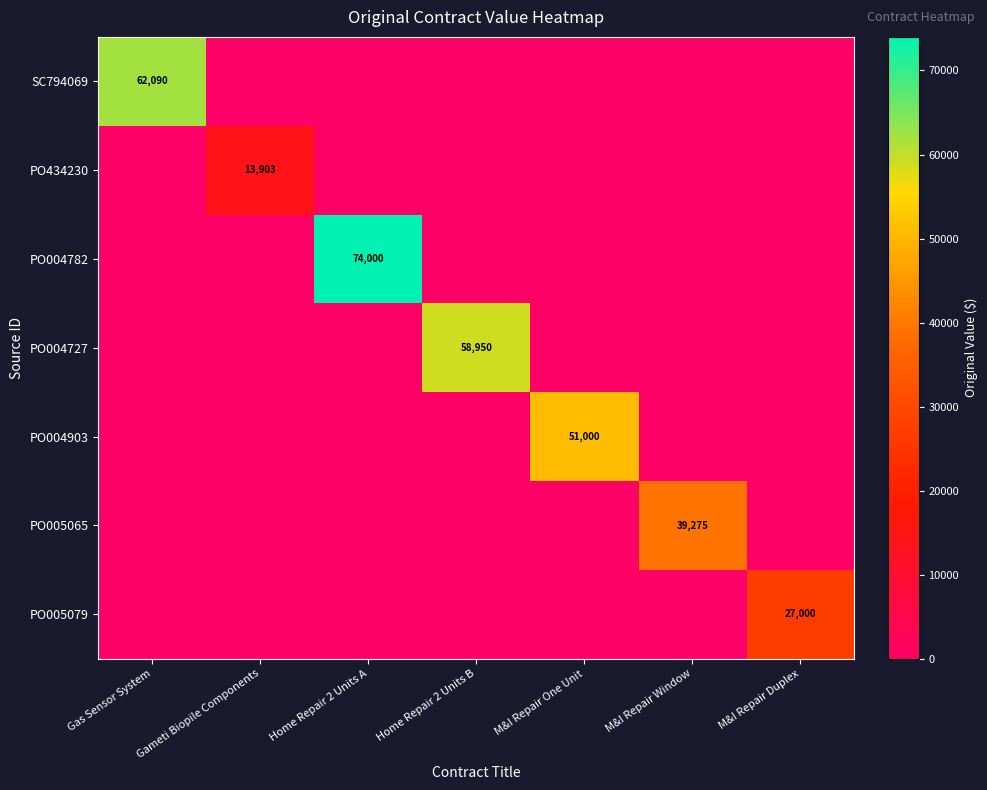

The value of PO005079 at M&I Repair Duplex is 48445. True or false?

False